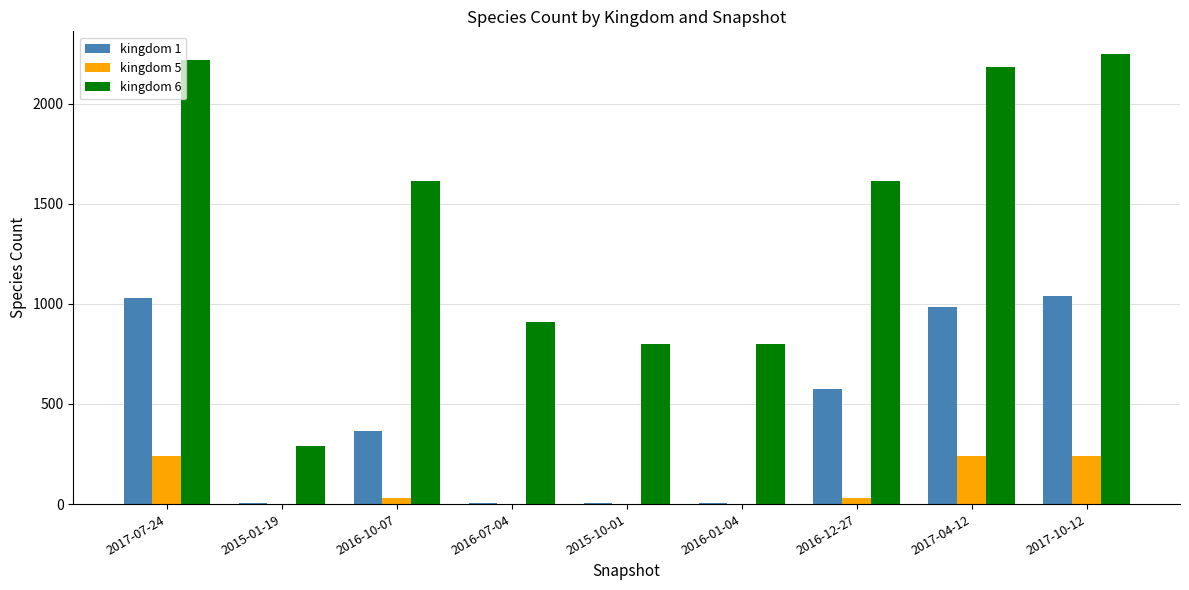

What is the maximum value shown in the chart?

2249